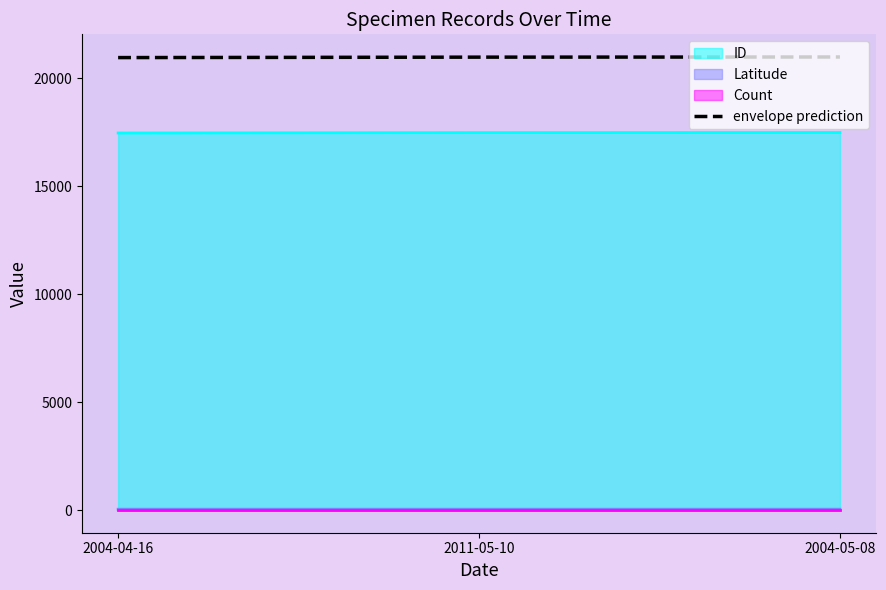

Reading right to left, what are all the values shown in this chart?

2004-05-08=20995.2	2011-05-10=20988.0	2004-04-16=20967.6